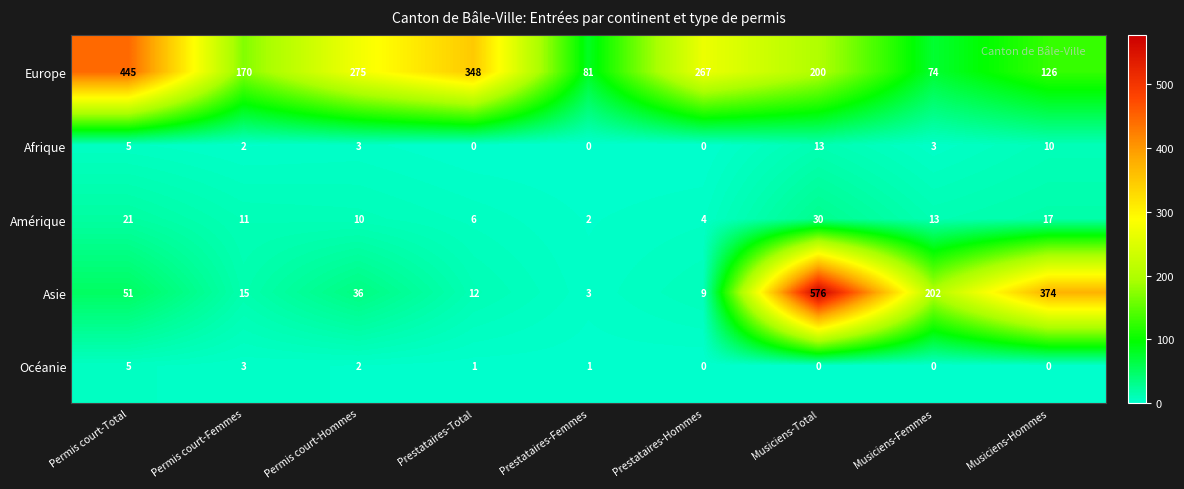

Which series has the widest spread of values?

Asie